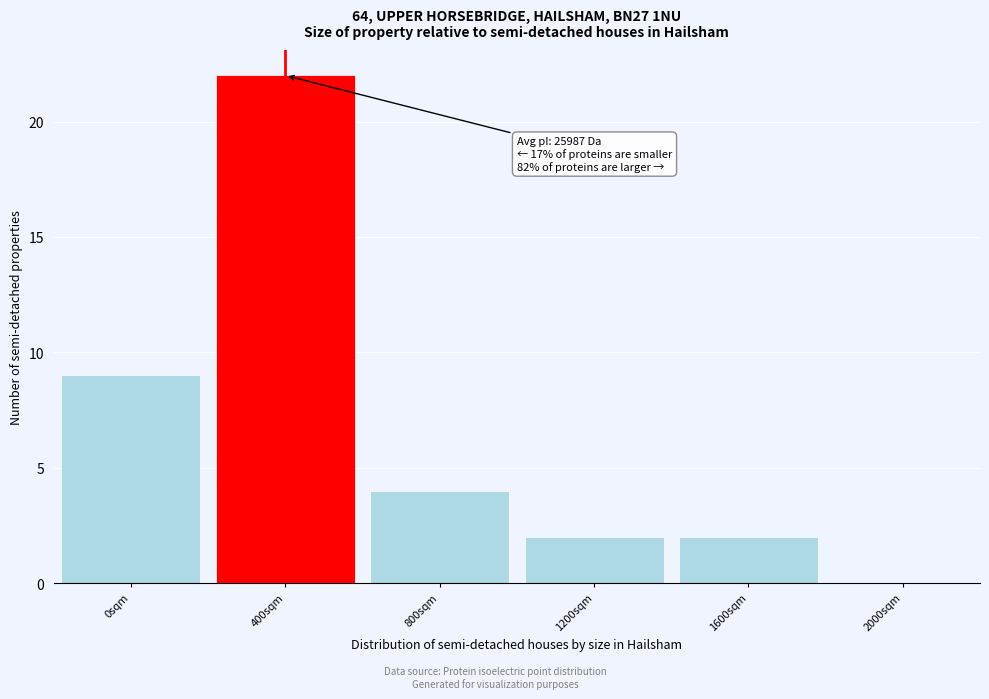

Reading left to right, list all the values displayed in this chart.

0sqm=9	400sqm=22	800sqm=4	1200sqm=2	1600sqm=2	2000sqm=0